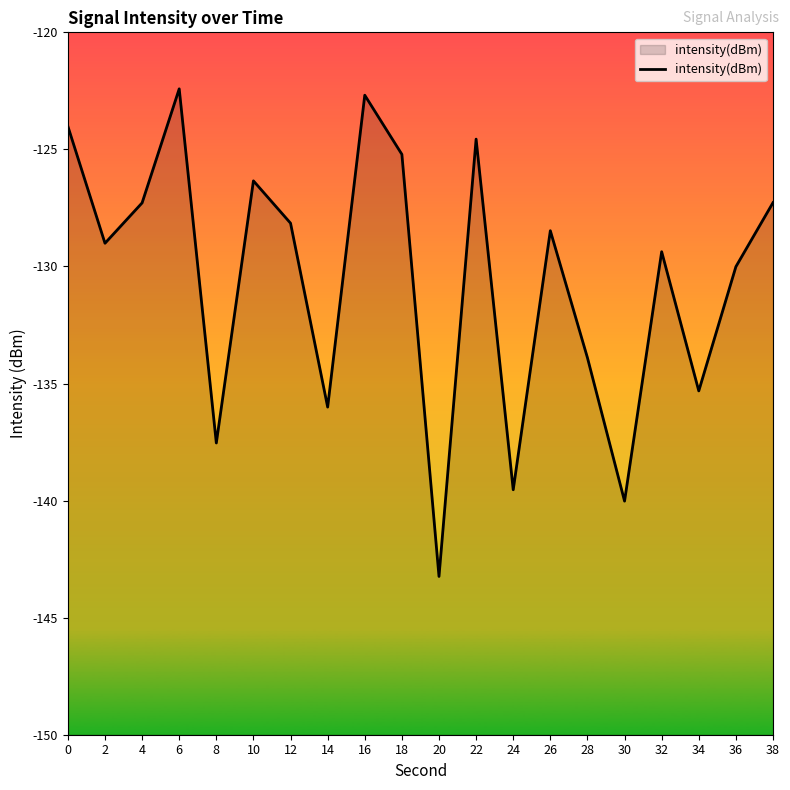

How many lines are shown in the chart?

1